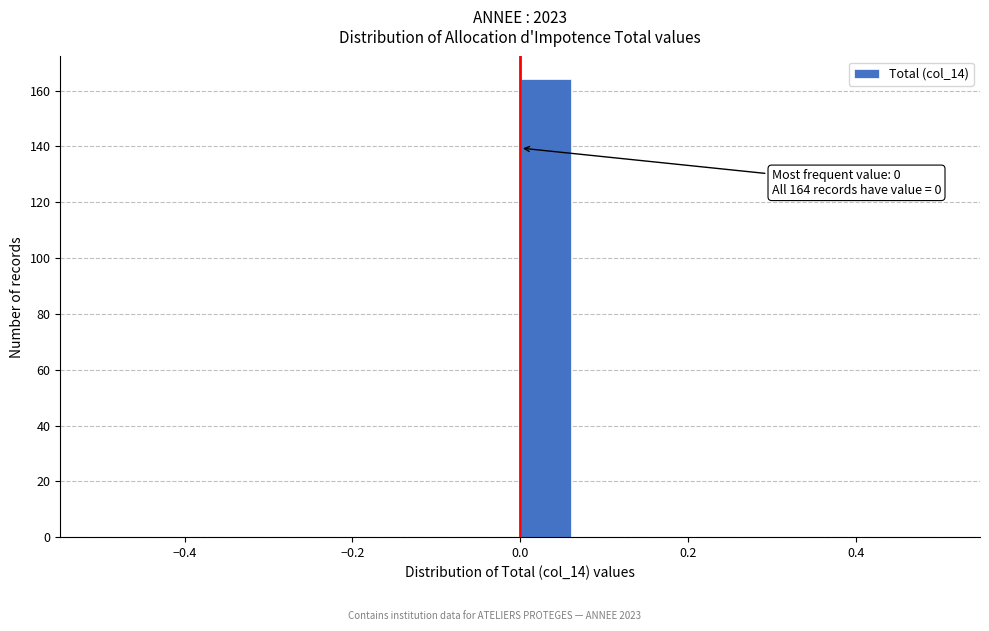

Read against the x-axis, roughly where is the centre of the tallest bar?

0.04